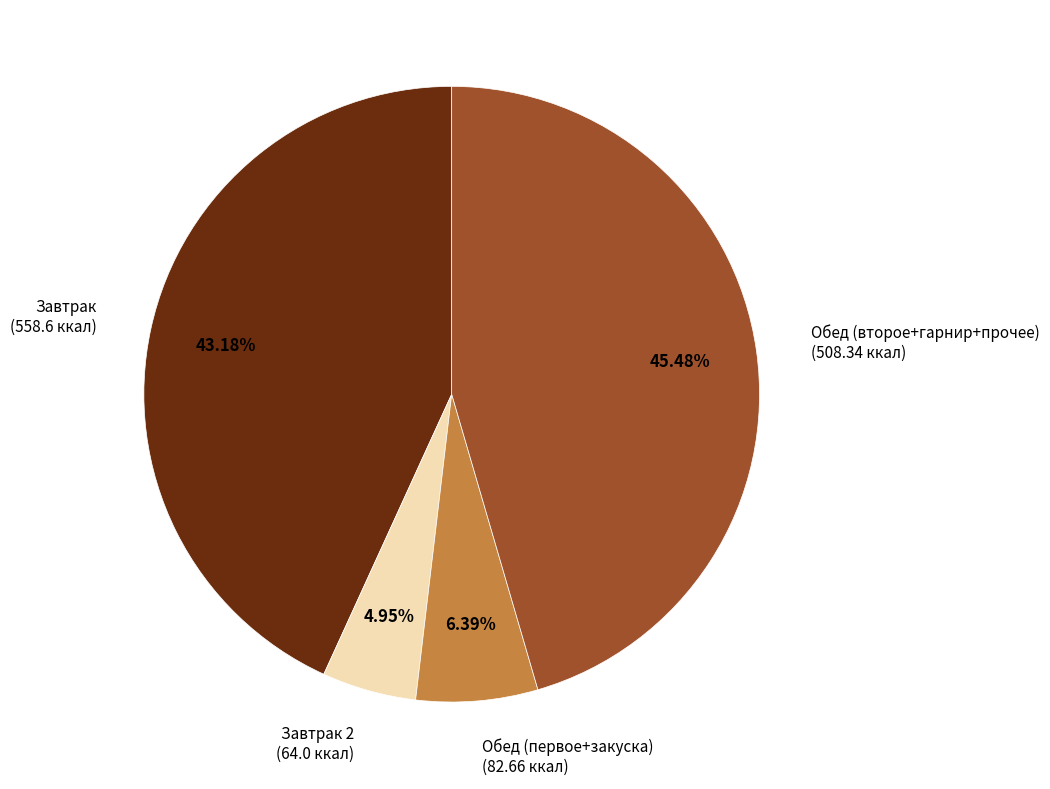

Combined, do Завтрак 2 (64.0 ккал) and Завтрак (558.6 ккал) account for over 50%?

No